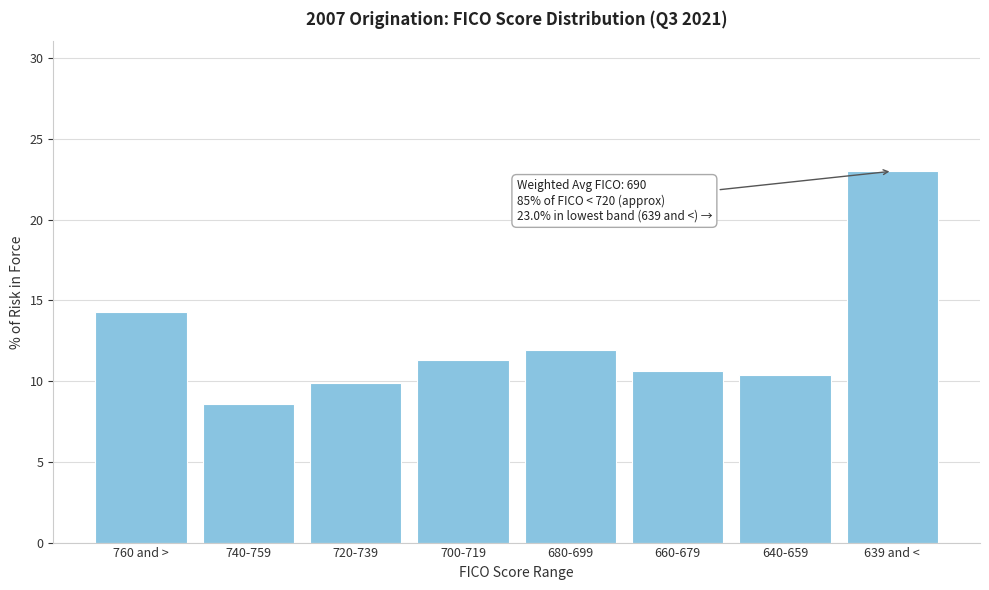

Reading left to right, extract all data points from this chart.

14.3	8.6	9.9	11.3	11.9	10.6	10.4	23.0